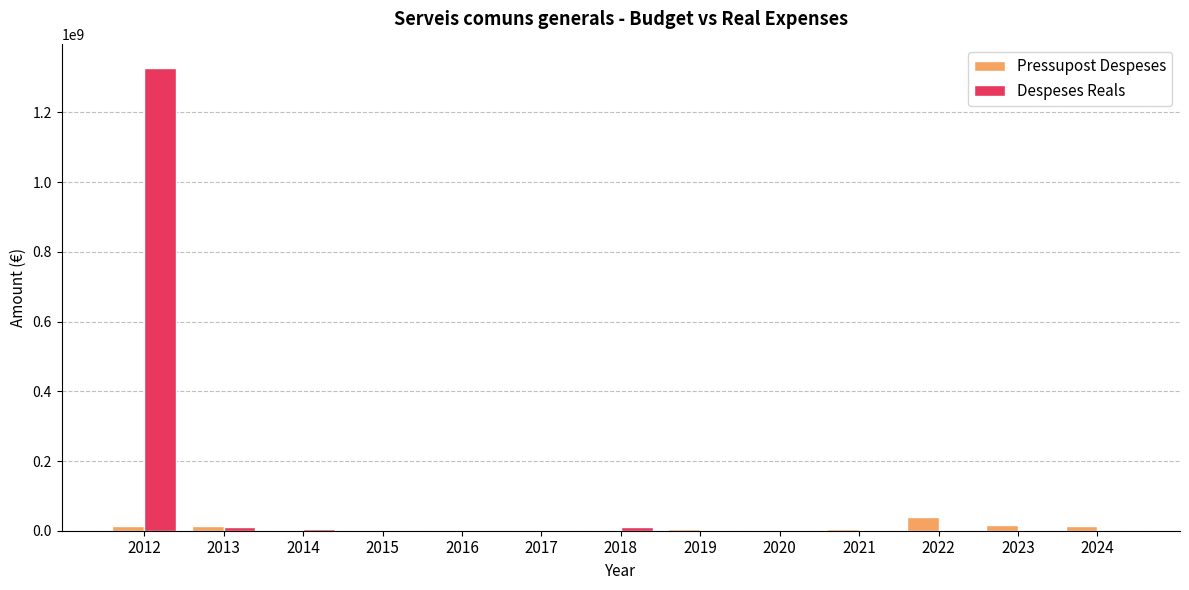

What is the average value of the Pressupost Despeses series?

9696136.7